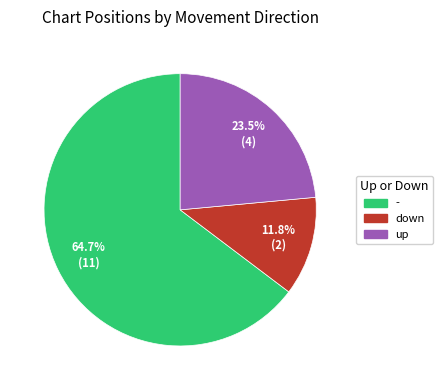

Which slice is the largest?

-